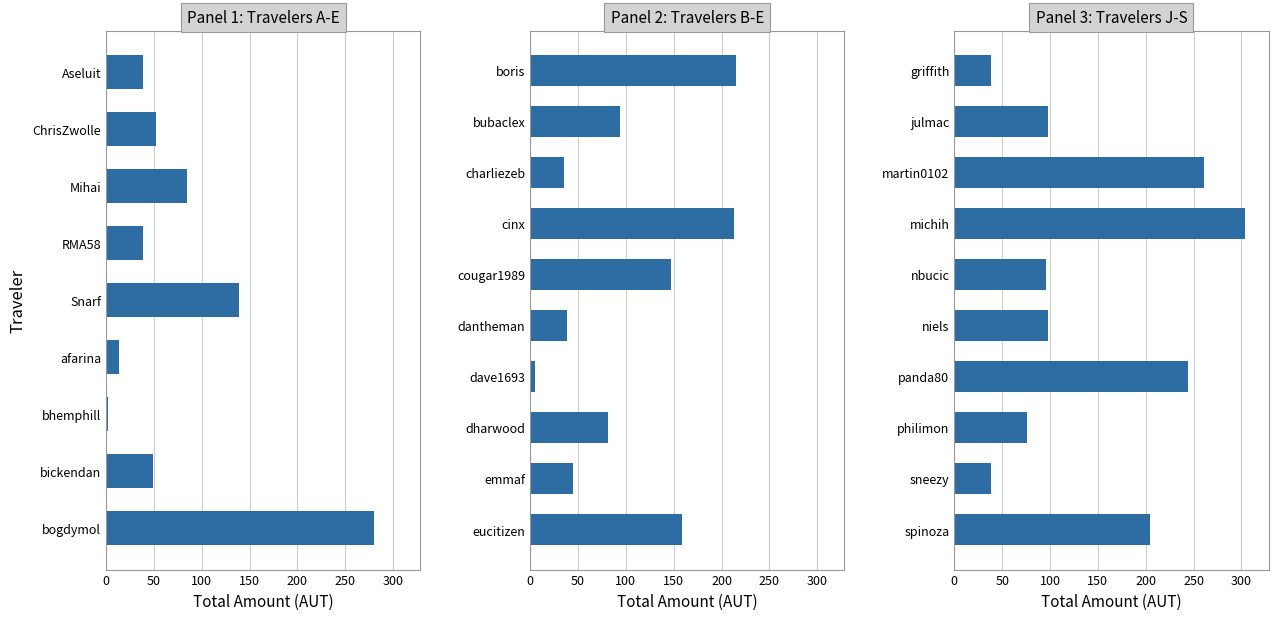

True or false: the data shows 142.0 at michih.

False